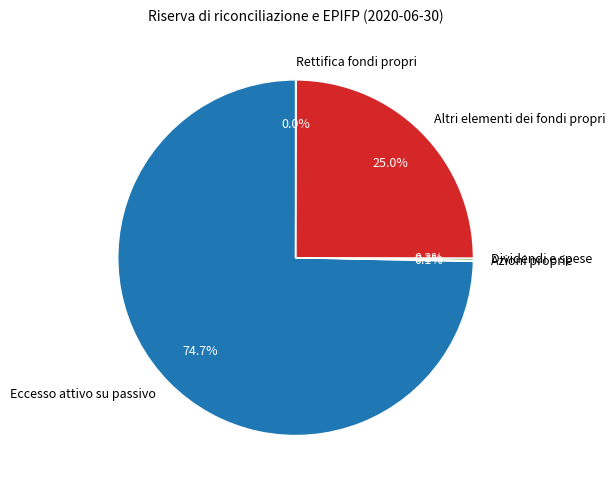

Is there any slice that represents more than half of the pie?

Yes